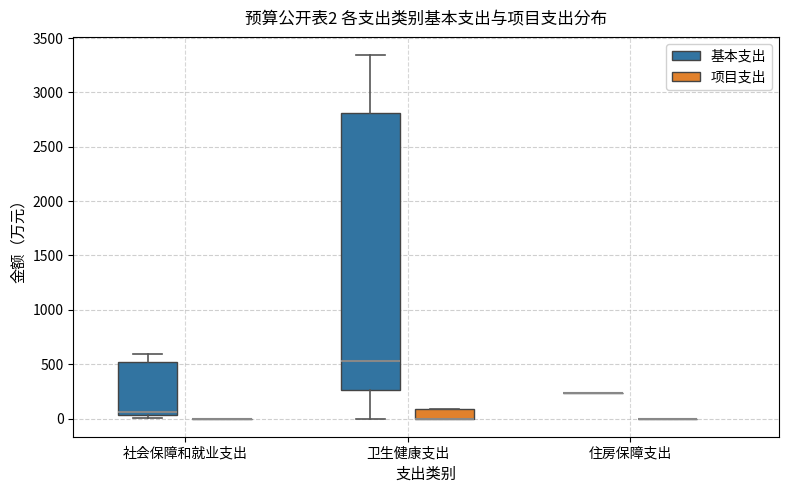

Which box is the tallest, from its lower edge to its upper edge?

卫生健康支出 (基本支出)